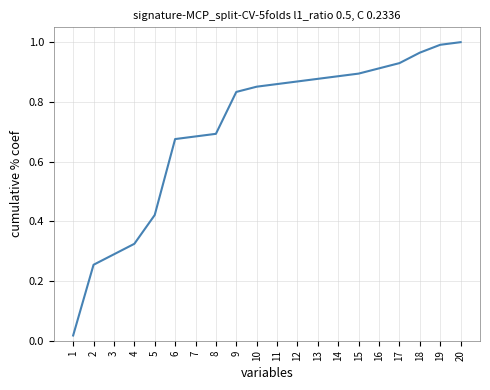

Rank the categories by value from highest to lowest.

20, 19, 18, 17, 16, 15, 14, 13, 12, 11, 10, 9, 8, 7, 6, 5, 4, 3, 2, 1